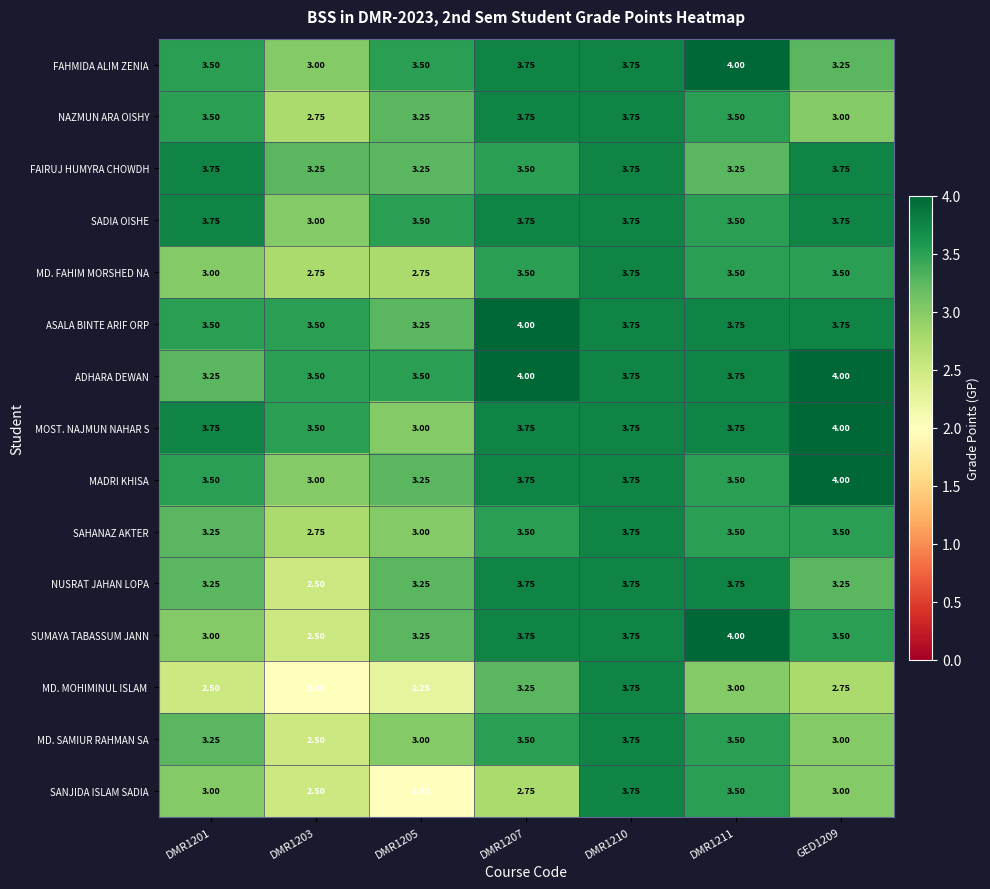

Which series has the largest total across all categories?

ADHARA DEWAN